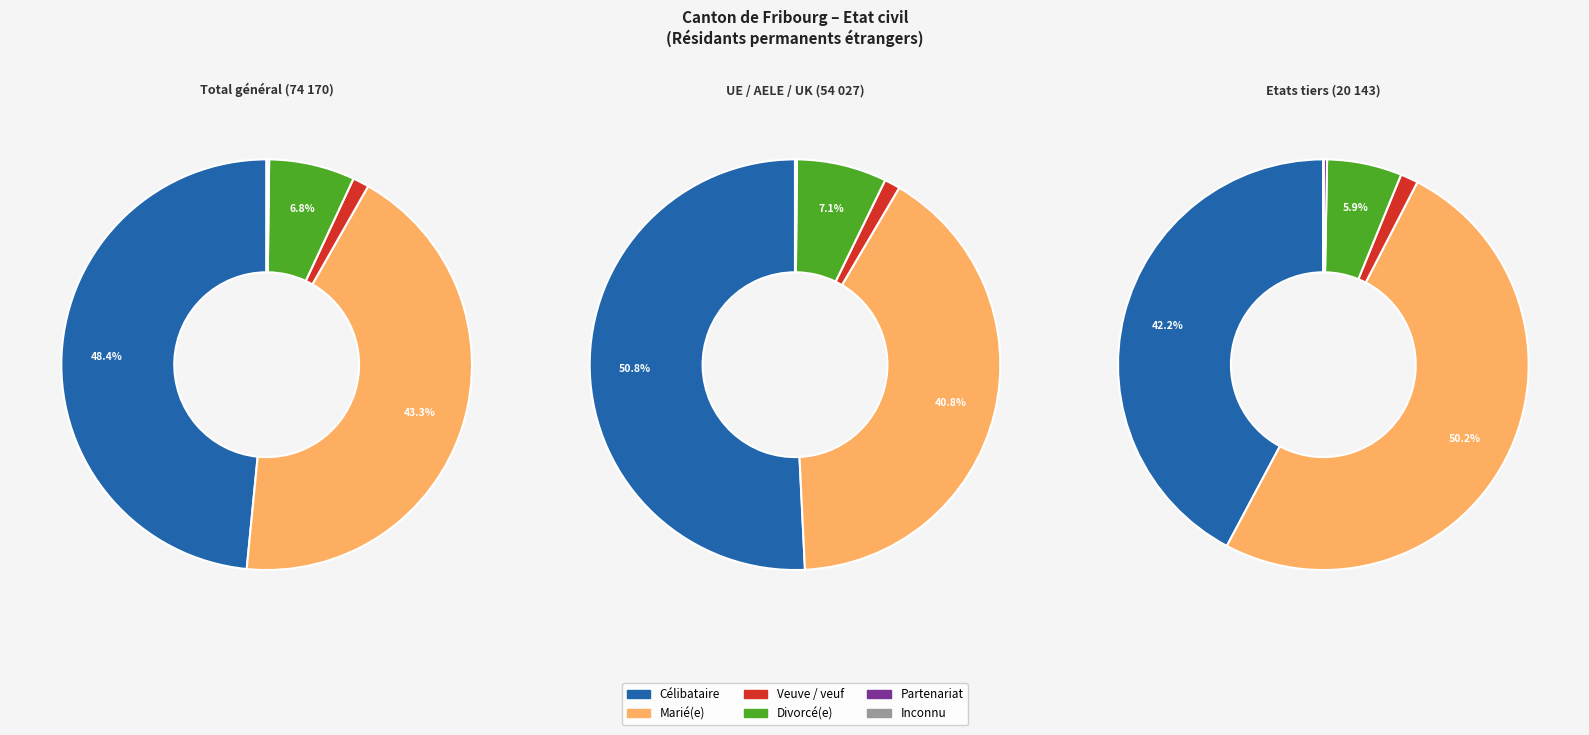

Count the number of slices in the pie.

3